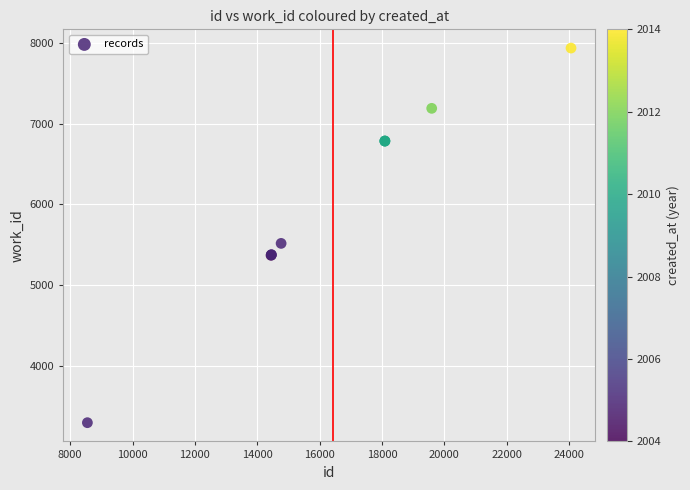

What Y value in the scatter plot is closest to 5615?

5516